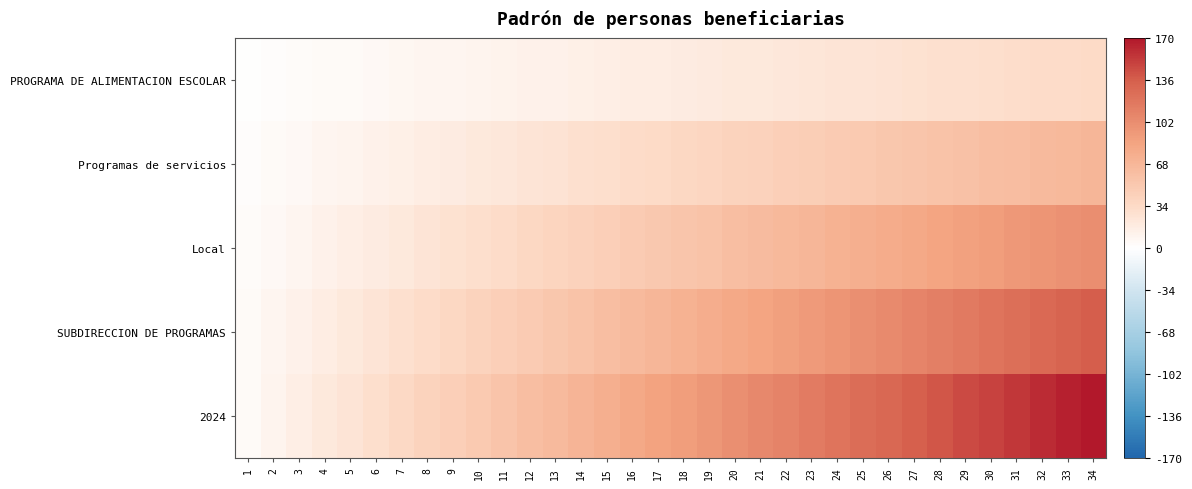

List the series in order of their overall mean, lowest first.

PROGRAMA DE ALIMENTACION ESCOLAR, Programas de servicios, Local, SUBDIRECCION DE PROGRAMAS, 2024